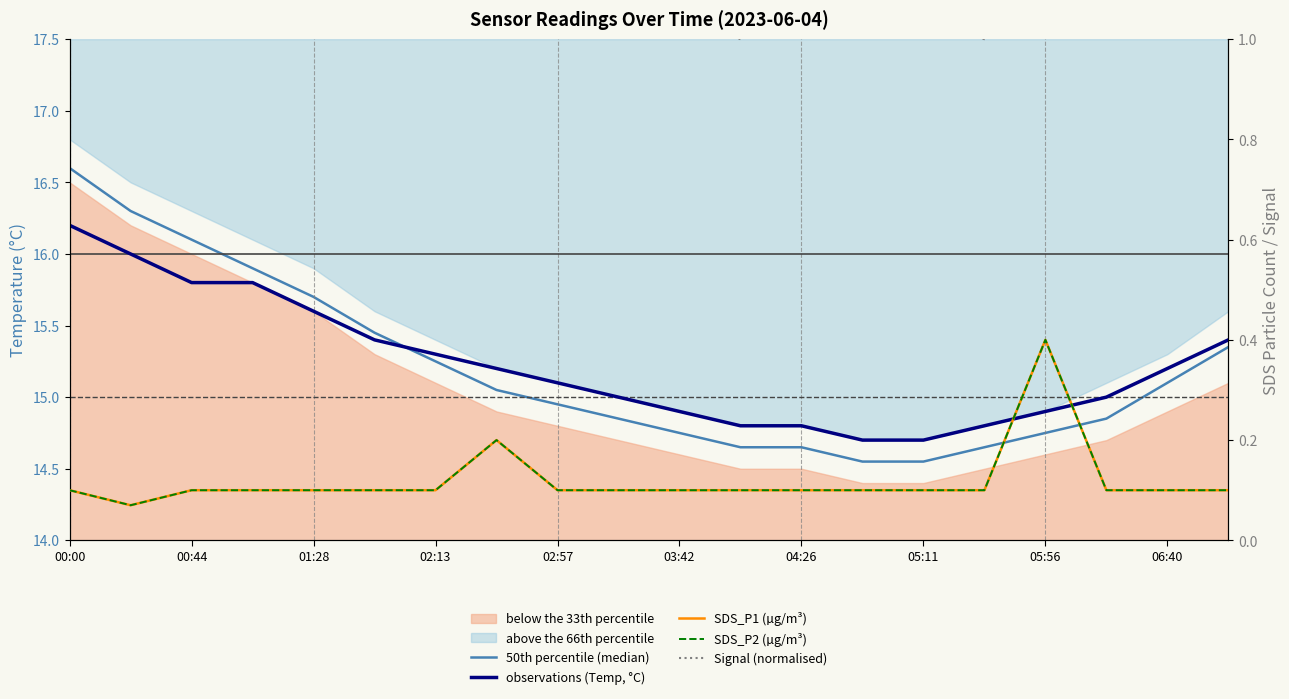

What is the sum of the observations (Temp, °C) values at 00:00 and 11?

31.0